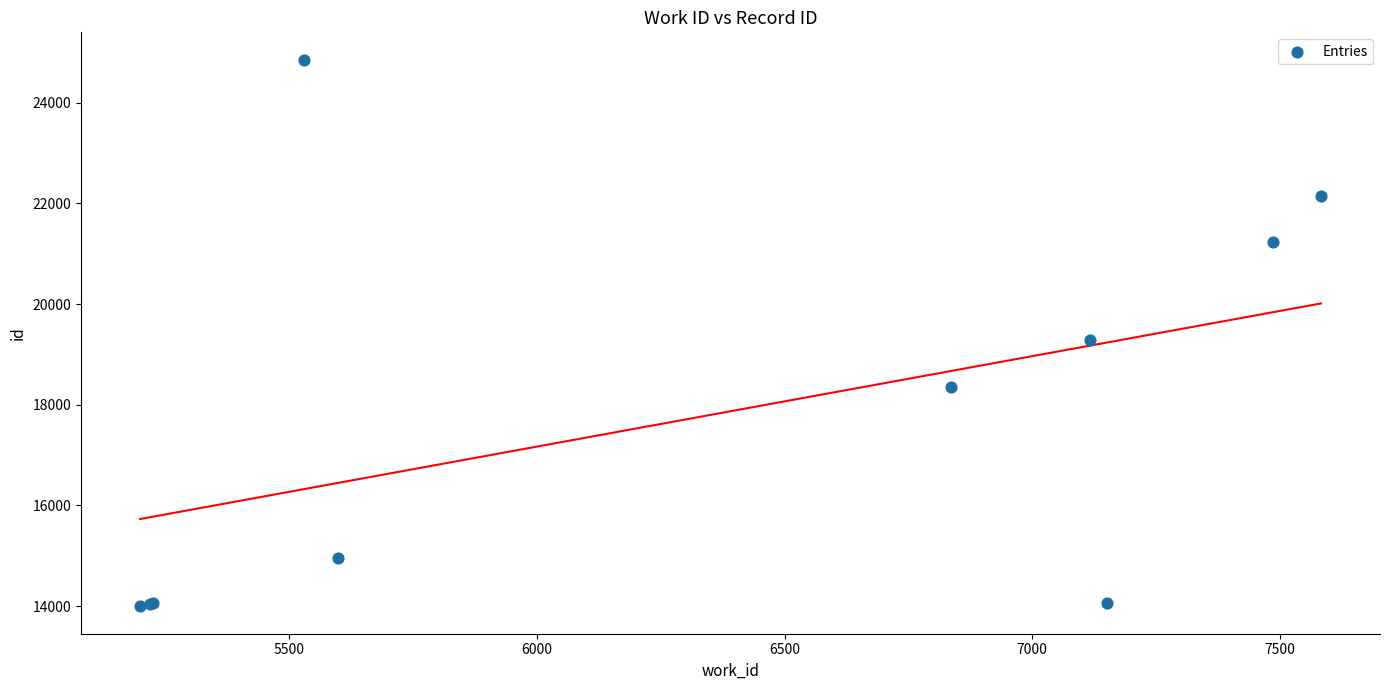

What Y value in the scatter plot is closest to 19424?

19278